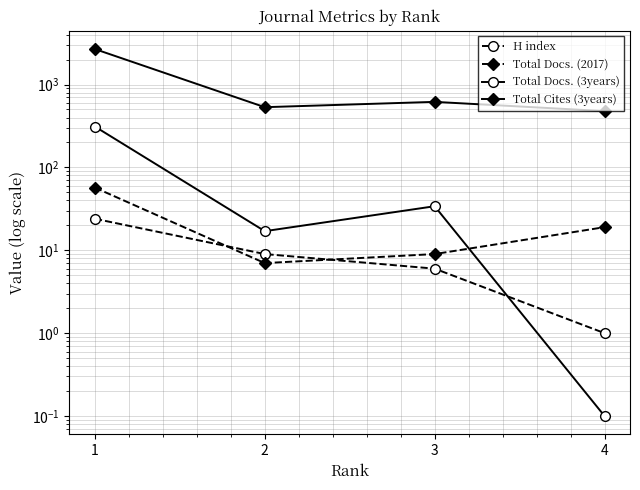

At which label does Total Cites (3years) first exceed 618?

1